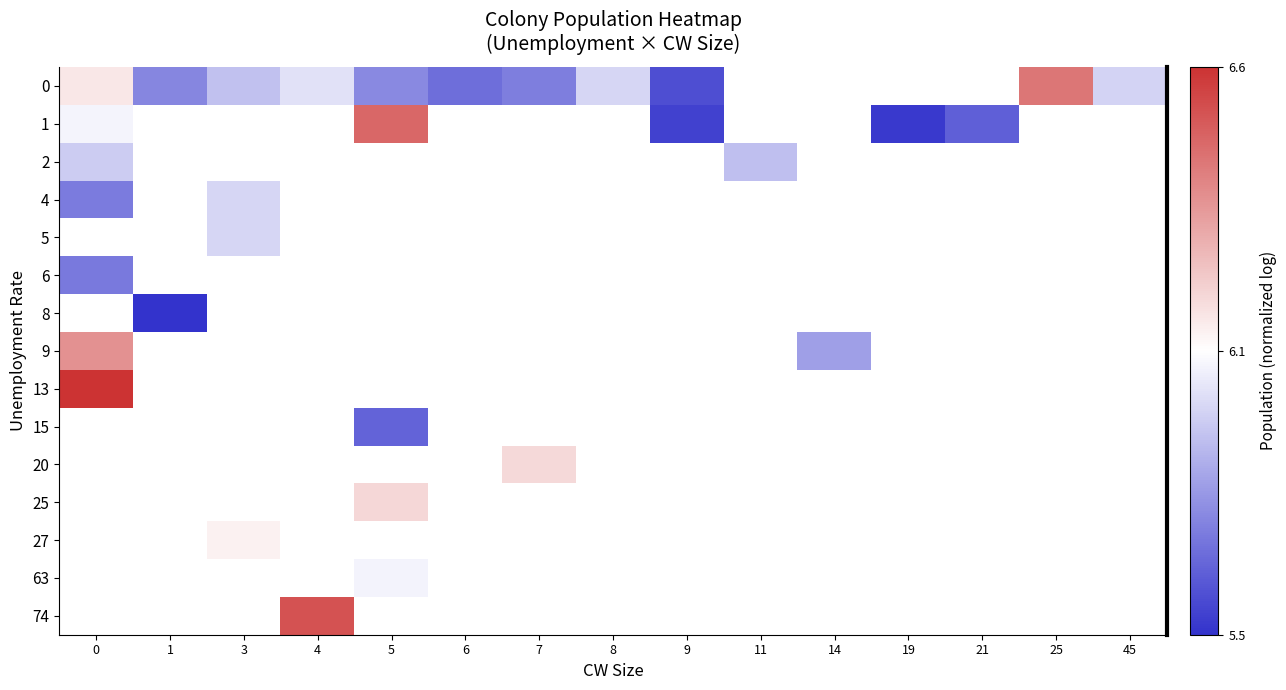

How many series are shown in this chart?

15